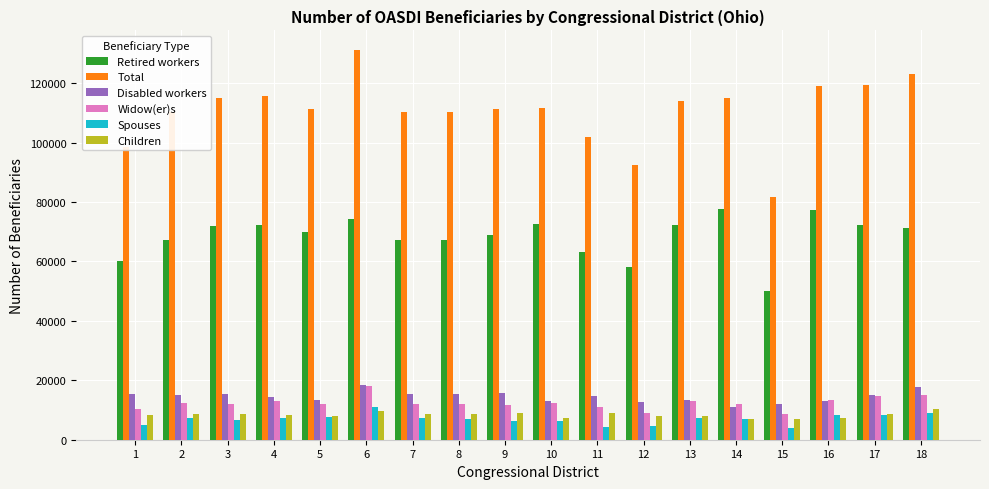

Which series changed the most between 10 and 12?

Total